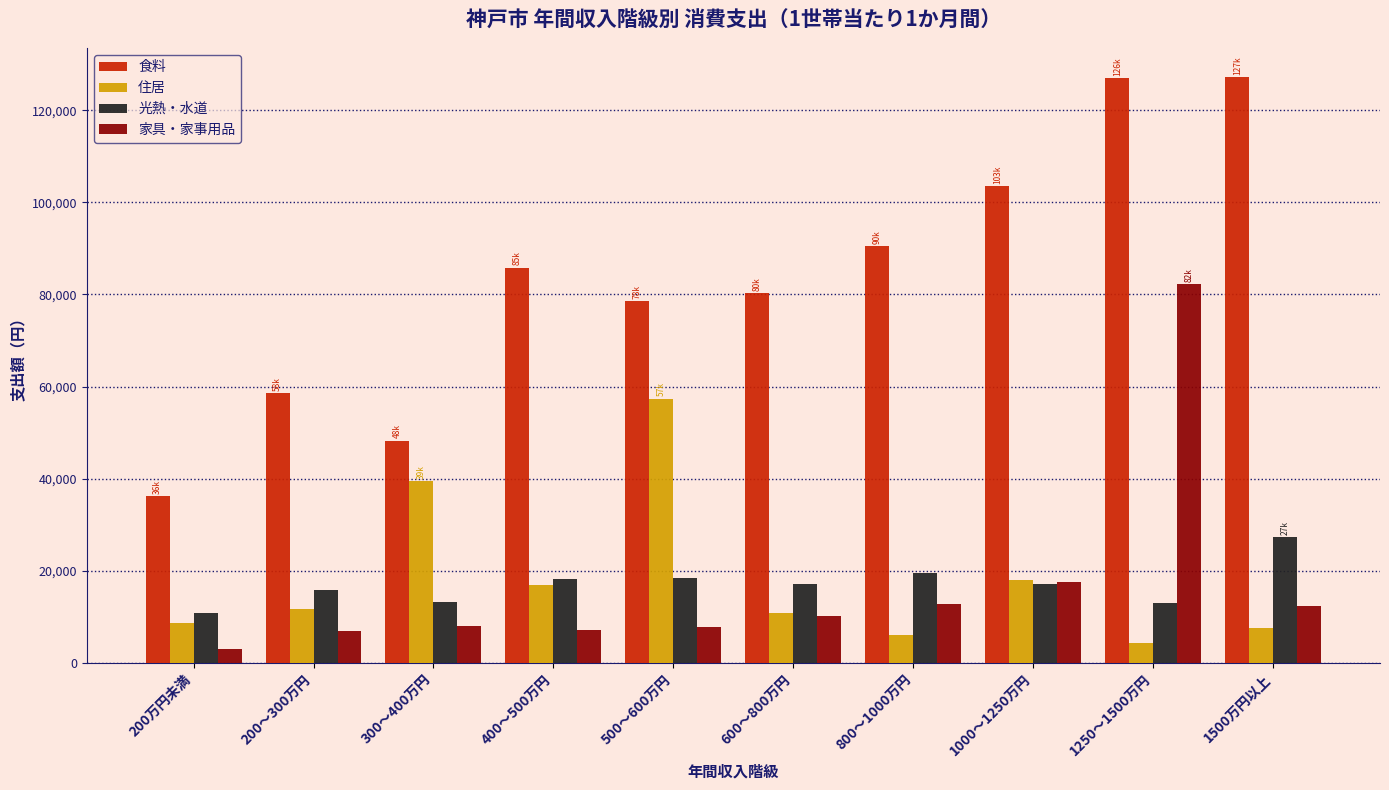

At how many categories does at least one series exceed 74431?

7